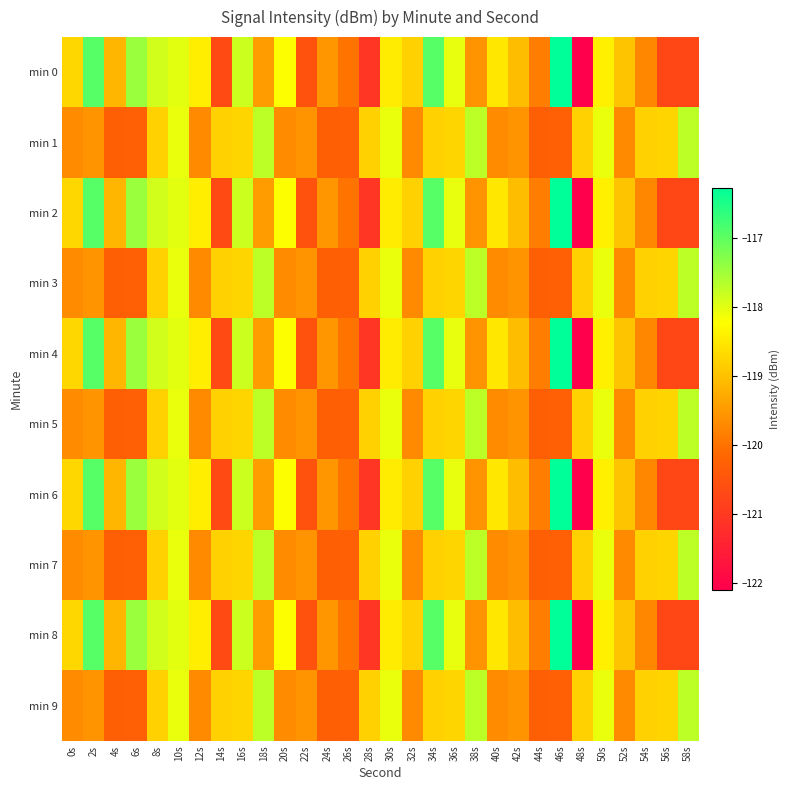

At which category is the sum across all series the highest?

34s